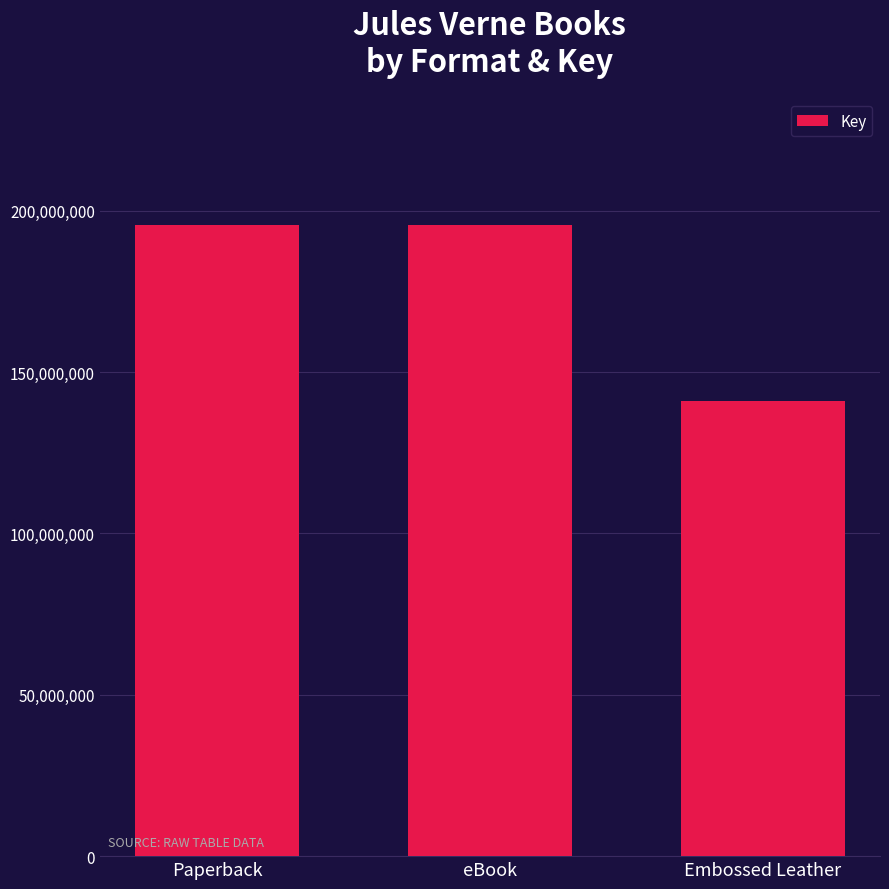

Read the value at Paperback, to the nearest 50.

195597500